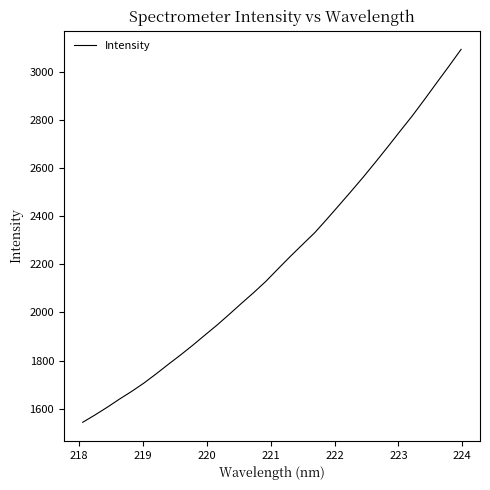

What is the minimum value shown in the chart?

1543.4